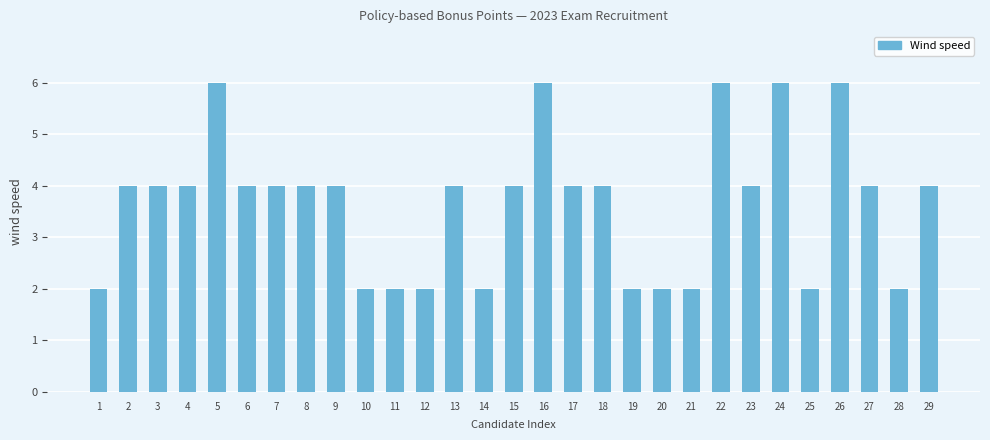

True or false: the data shows 7 at 23.

False